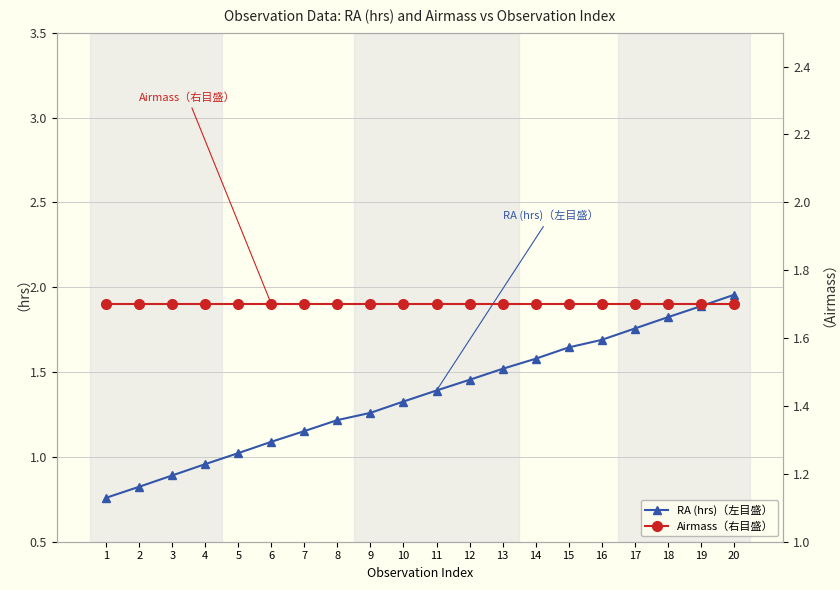

True or false: Airmass（右目盛） has more than 0 interior local peaks.

False